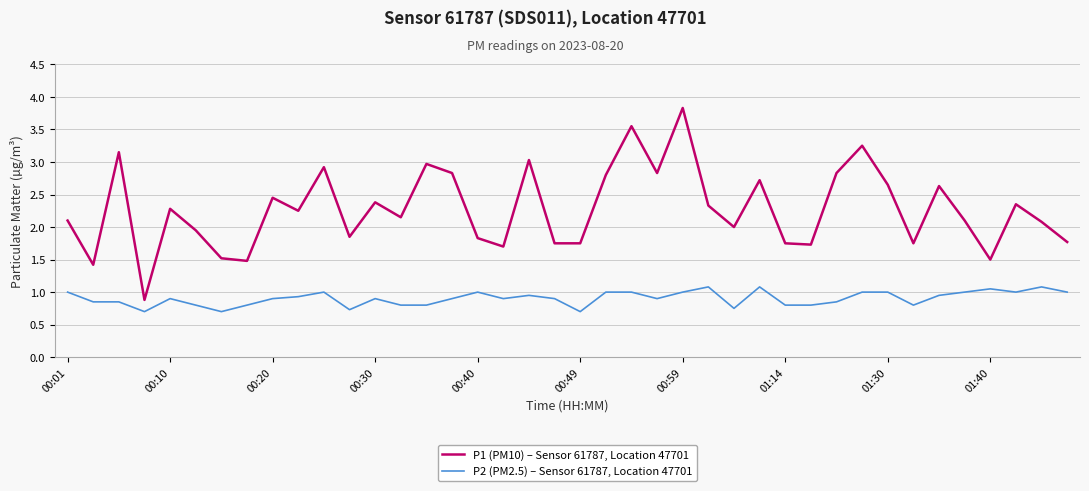

True or false: P1 (PM10) – Sensor 61787, Location 47701 and P2 (PM2.5) – Sensor 61787, Location 47701 intersect in this chart.

False